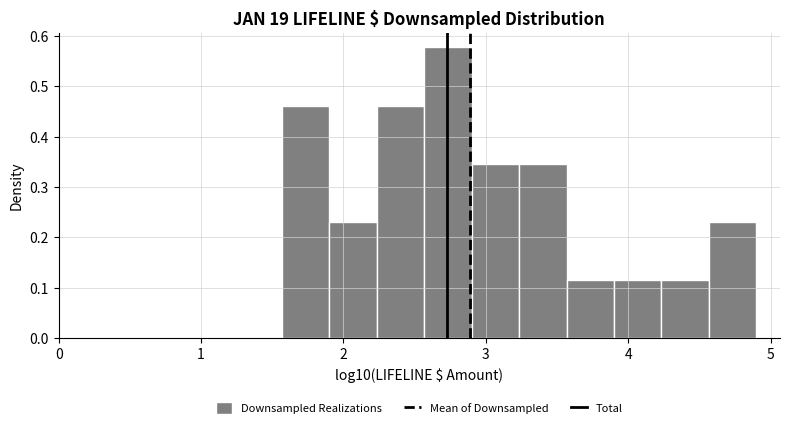

Around what value on the x-axis is the tallest bar? Give the approximate position of its centre, as read against the axis.

2.7